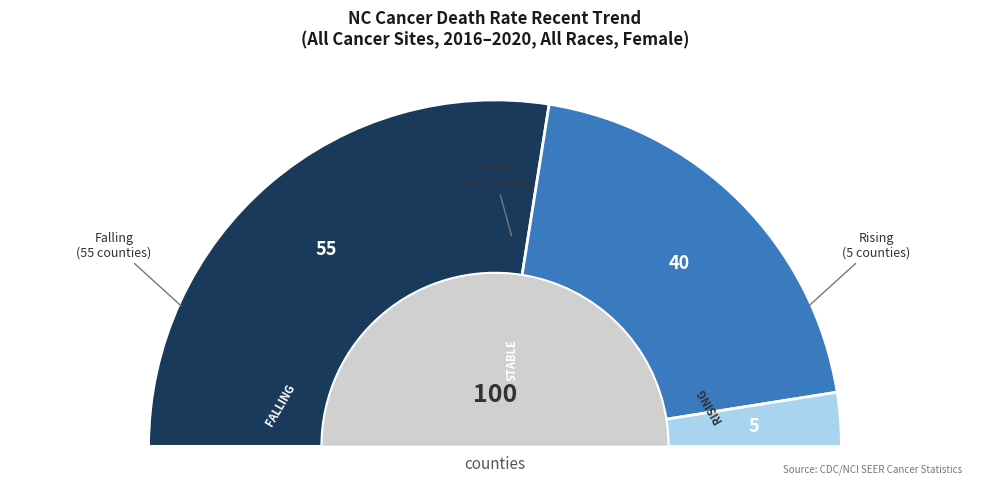

Which category has the smallest portion of the pie?

rising